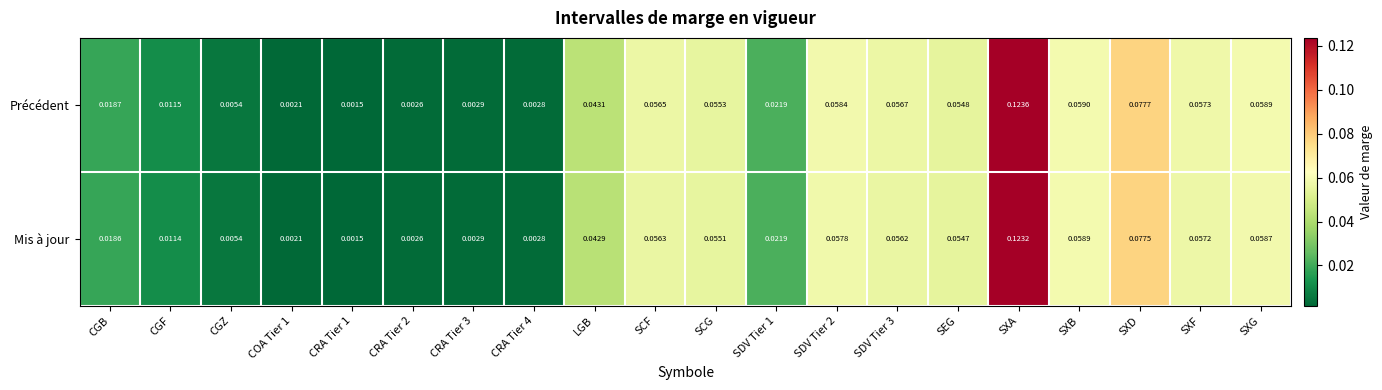

Rank the series by their maximum value, from highest to lowest.

Précédent, Mis à jour